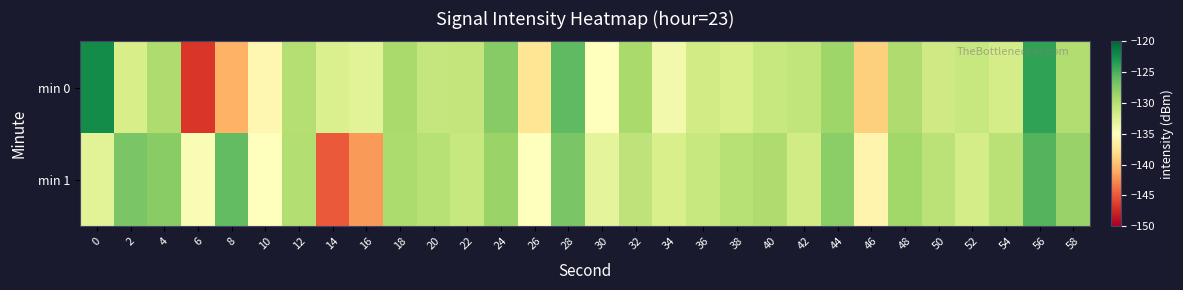

How many distinct data groups are displayed?

2